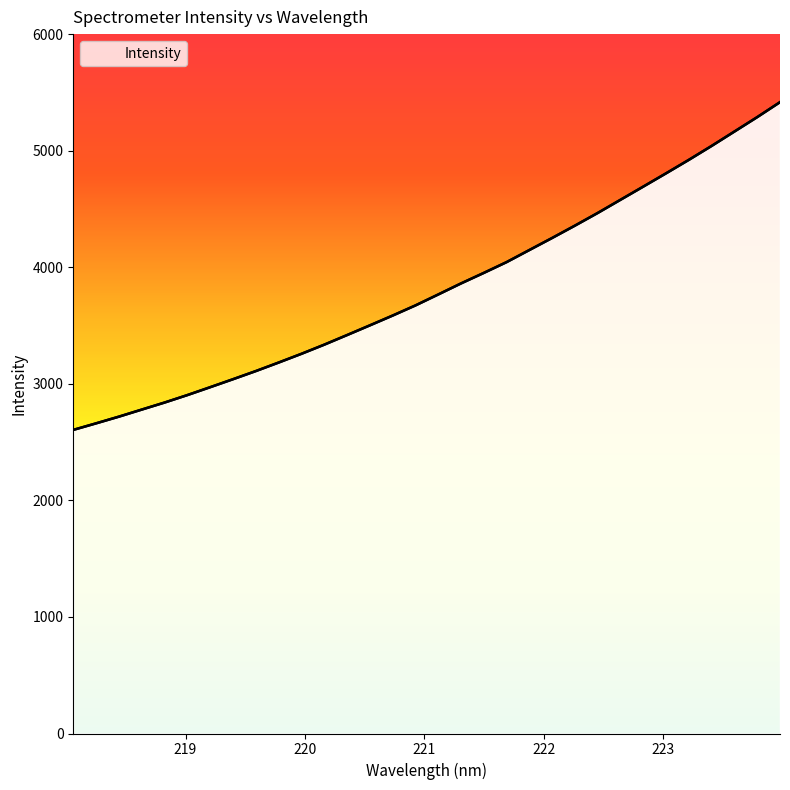

The value at 220 is 3637.1. True or false?

False